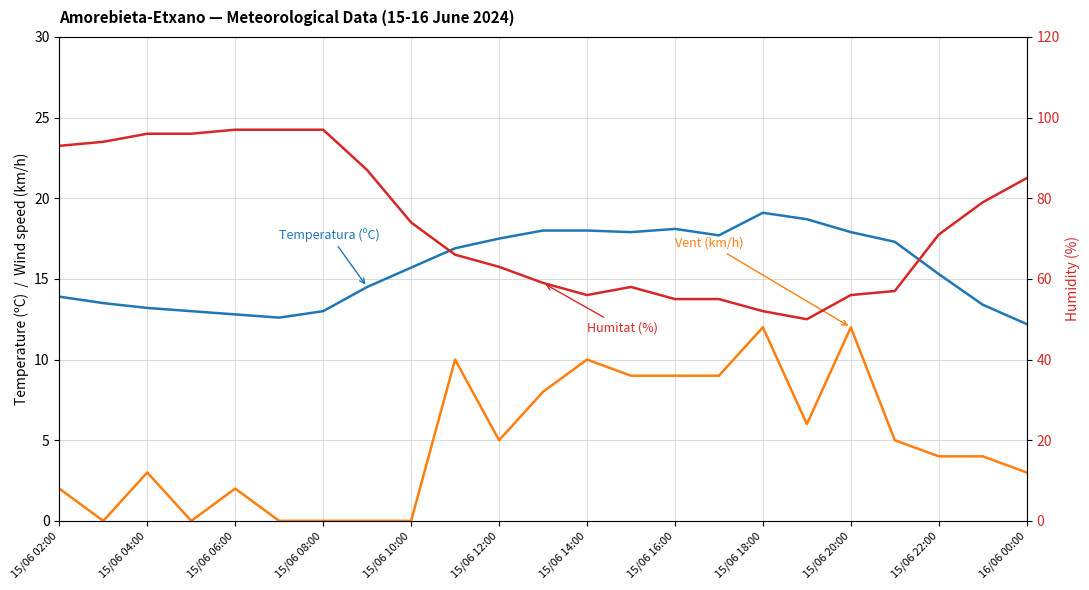

What is the difference between the maximum and minimum values in the Humitat (%) series?

47.0